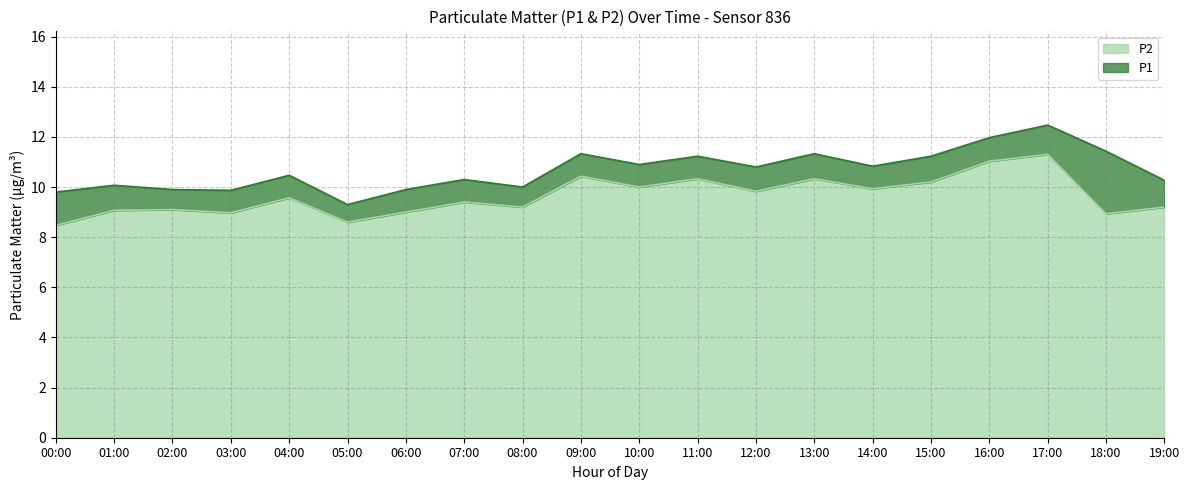

What is the label of the 4th point from the left?

03:00